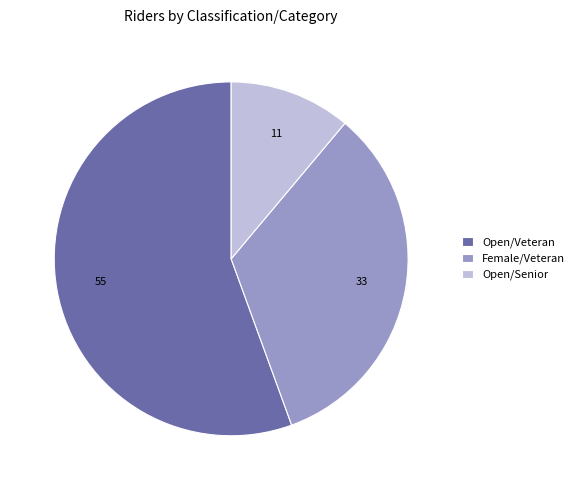

Do Open/Senior and Female/Veteran together represent more than half of the pie?

No